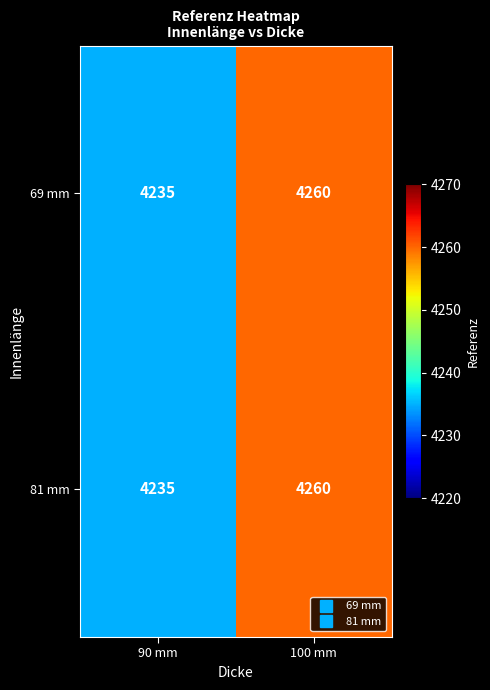

What is the difference between the 69 mm values at 90 mm and 100 mm?

25